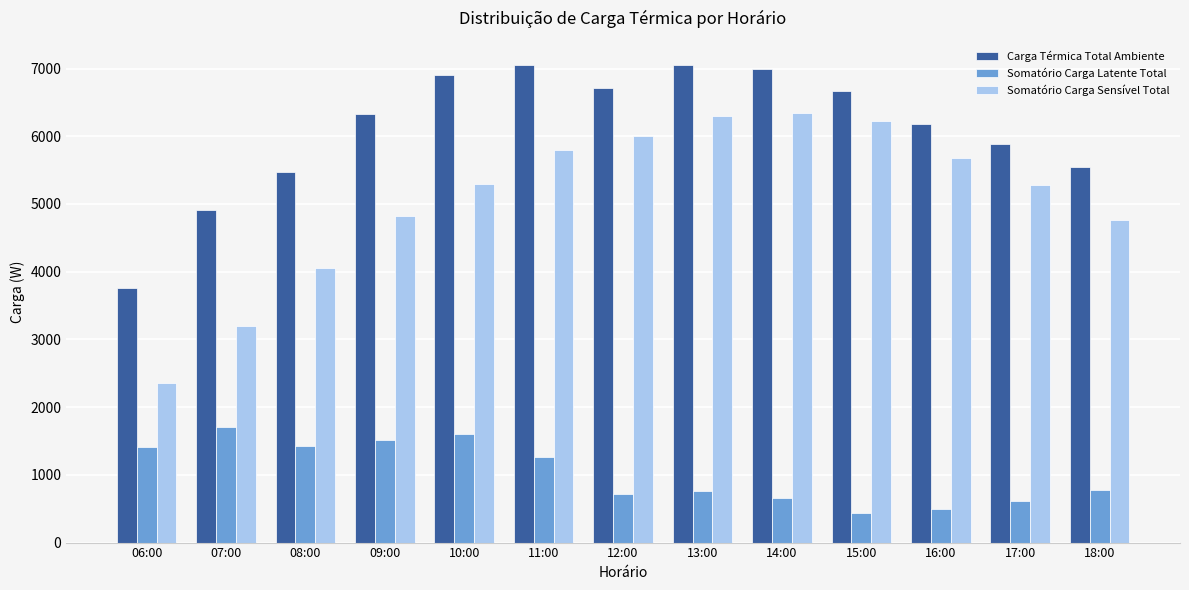

Which series has the widest spread of values?

Somatório Carga Sensível Total